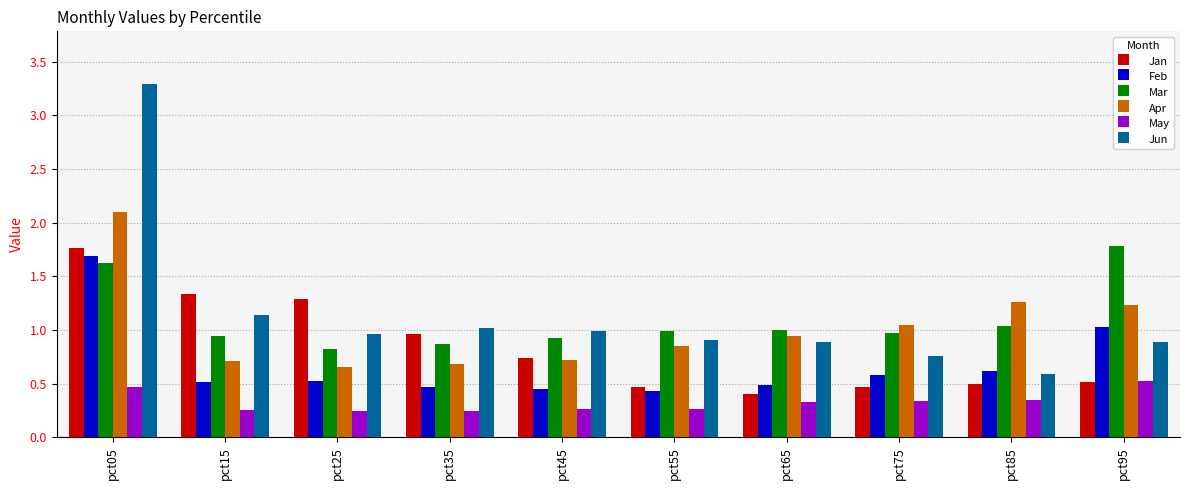

What is the sum of all Feb values?

6.8